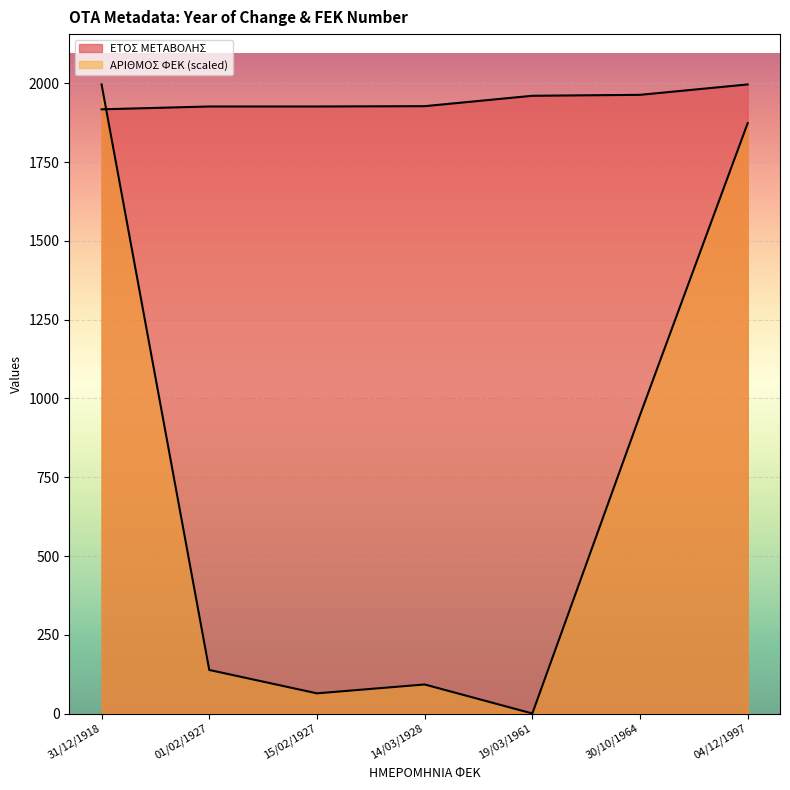

Rank the series at 04/12/1997 from lowest to highest value.

ΑΡΙΘΜΟΣ ΦΕΚ, ΕΤΟΣ ΜΕΤΑΒΟΛΗΣ